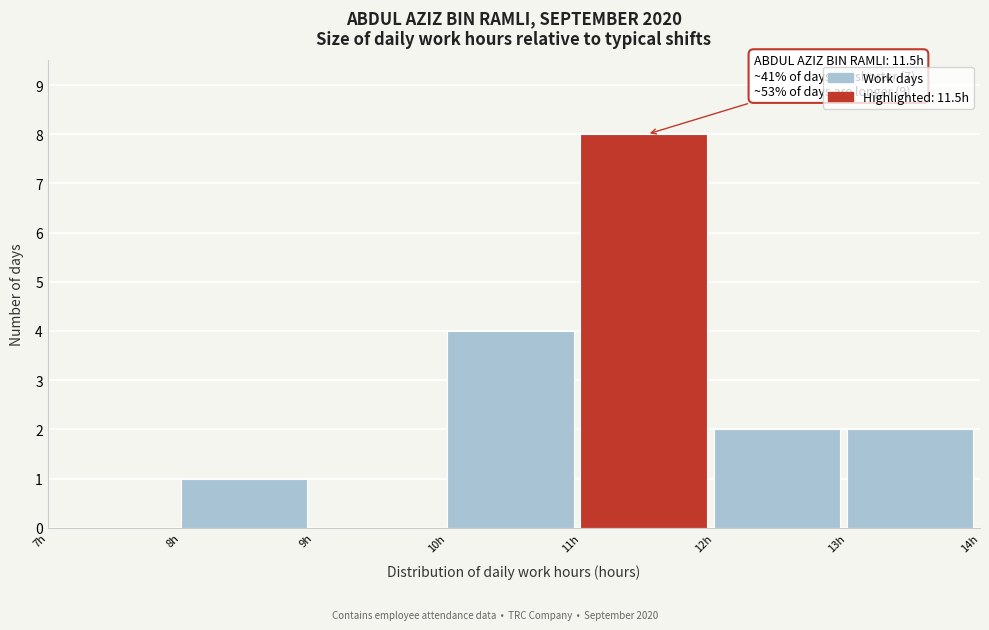

Which range on the x-axis has the tallest bar?

11 to 12